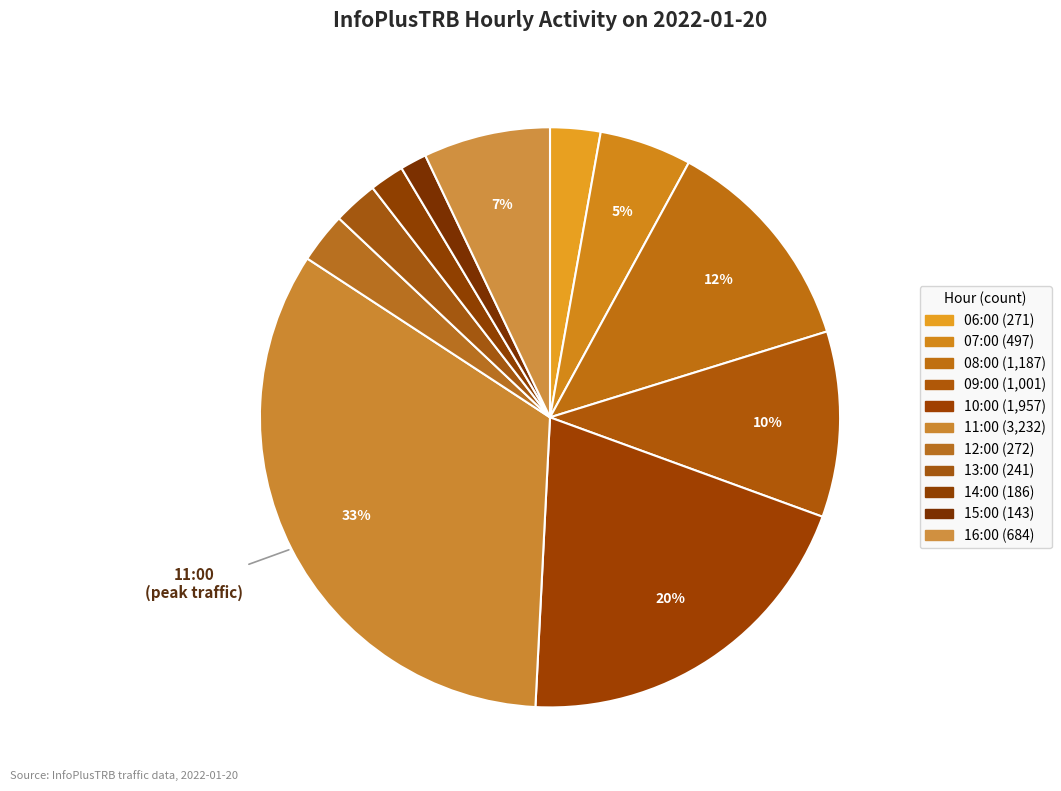

How many slices are in this pie chart?

11